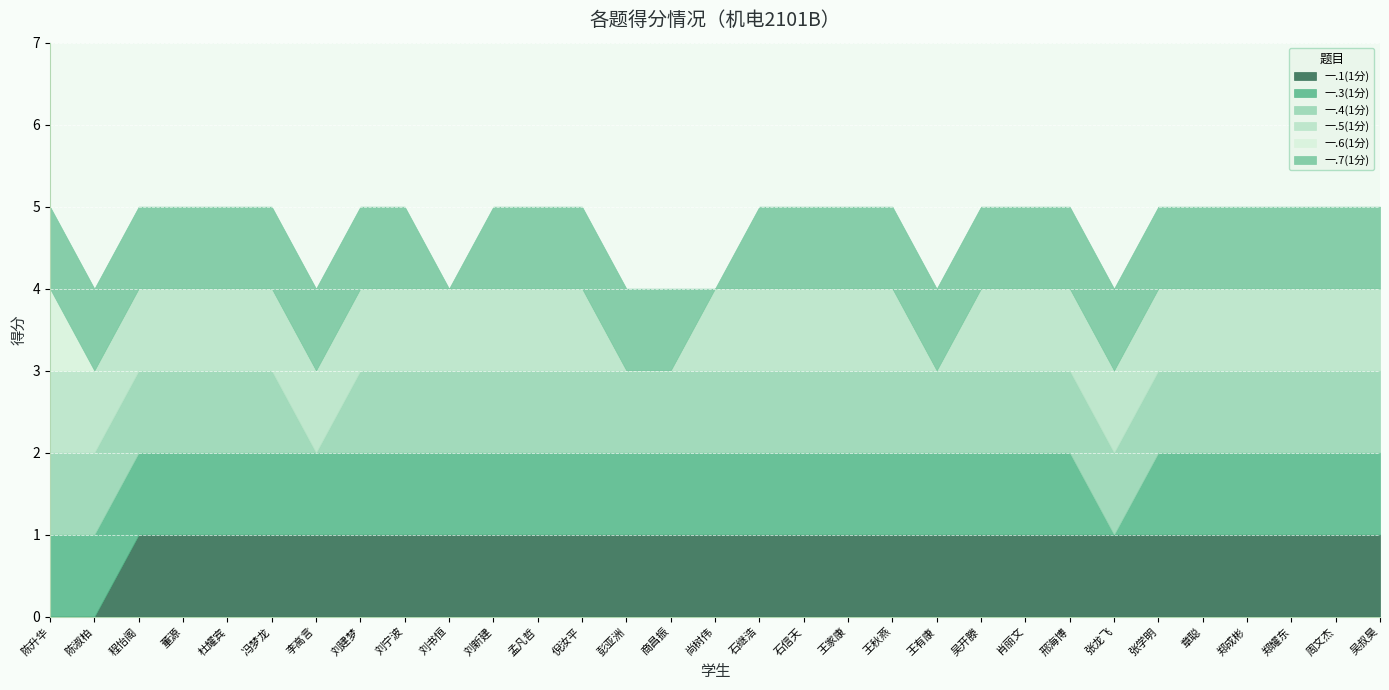

Which series has the largest total across all categories?

一.3(1分)